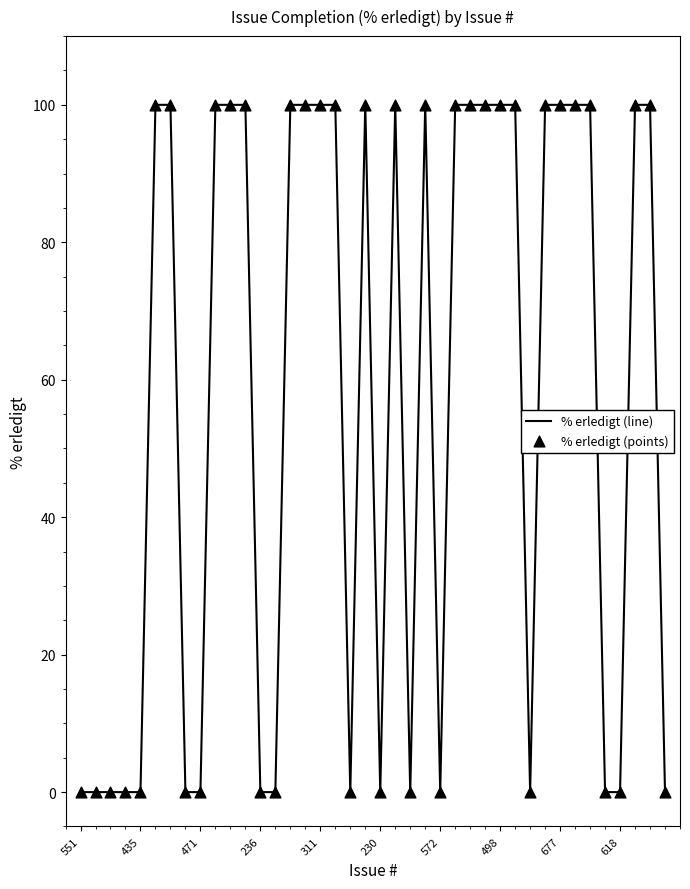

What is the difference between the maximum and minimum values?

100